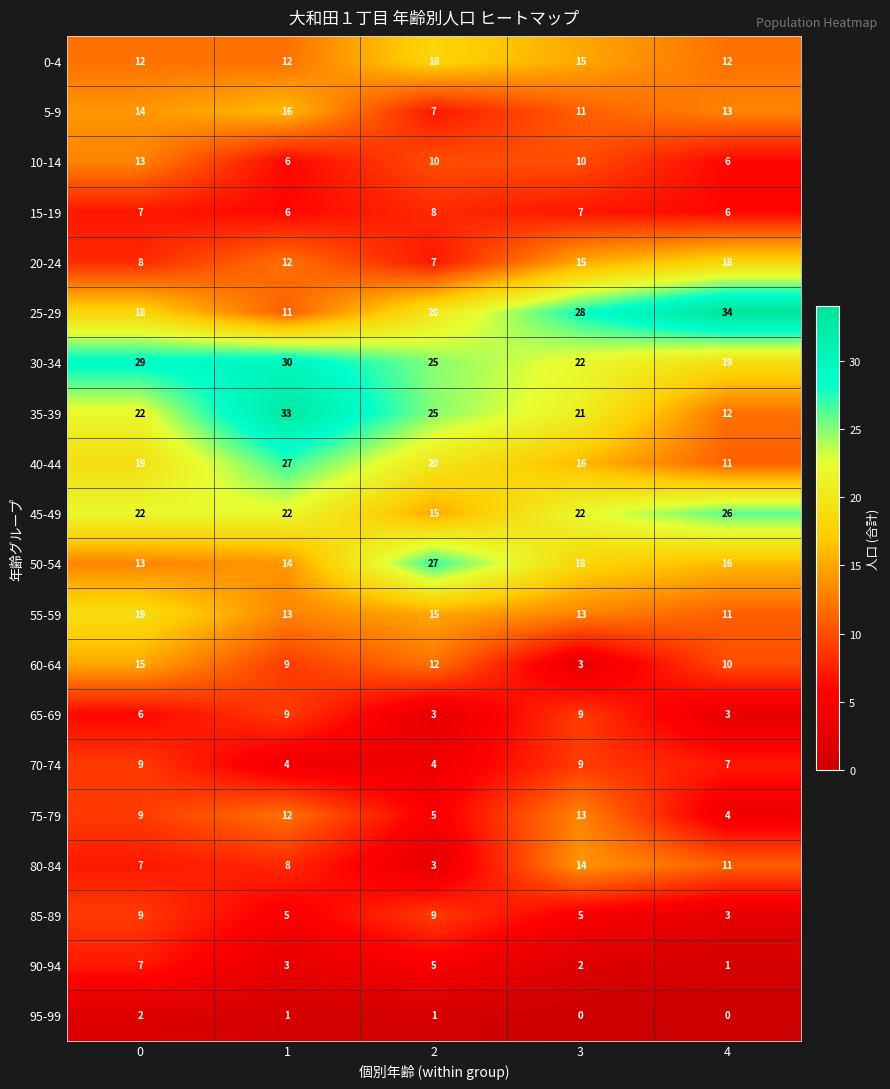

List the labels in order of 50-54 value, largest first.

2, 3, 4, 1, 0